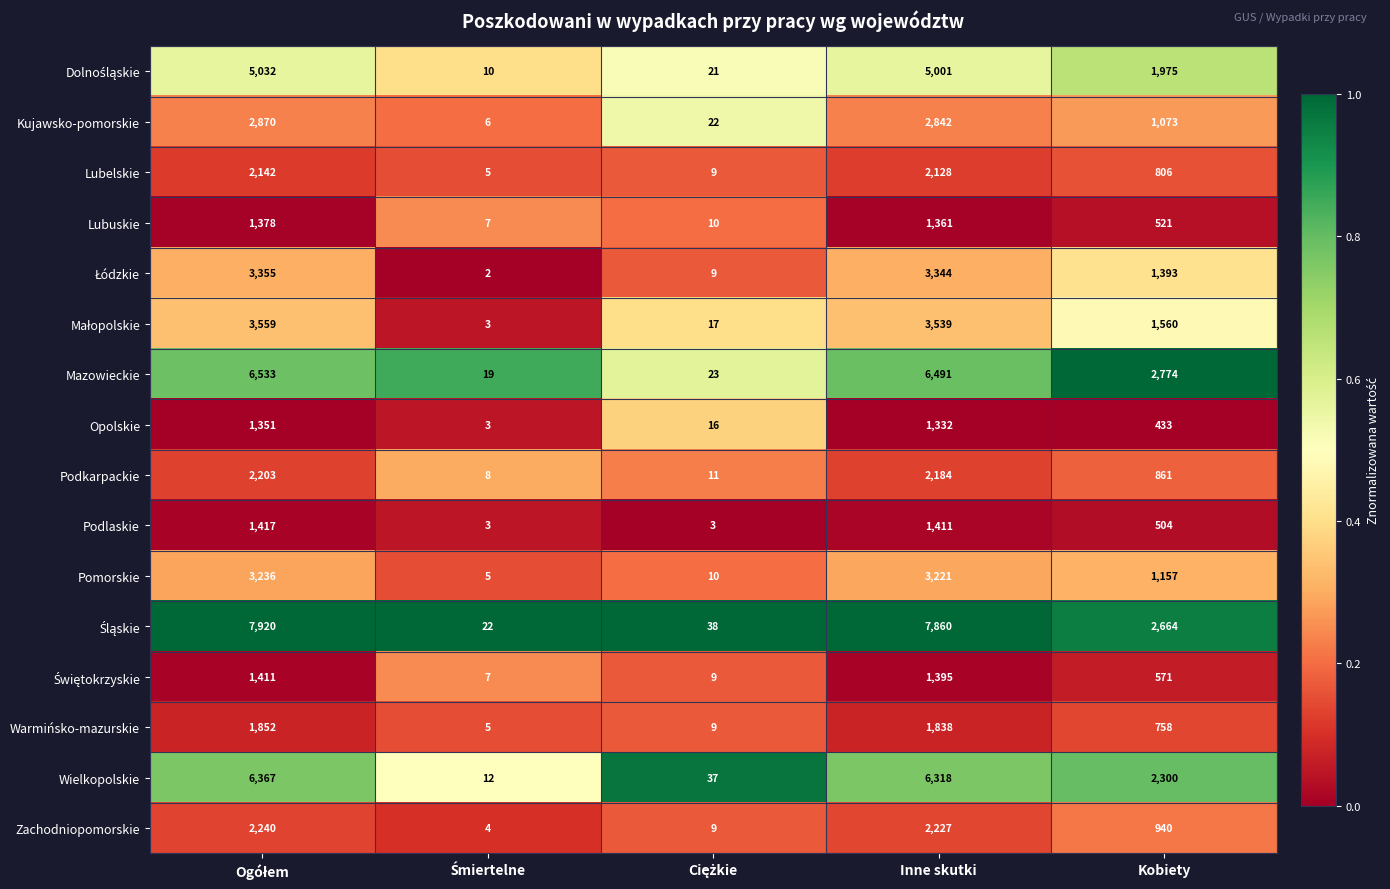

At which label is Podlaskie closest to 710?

Kobiety